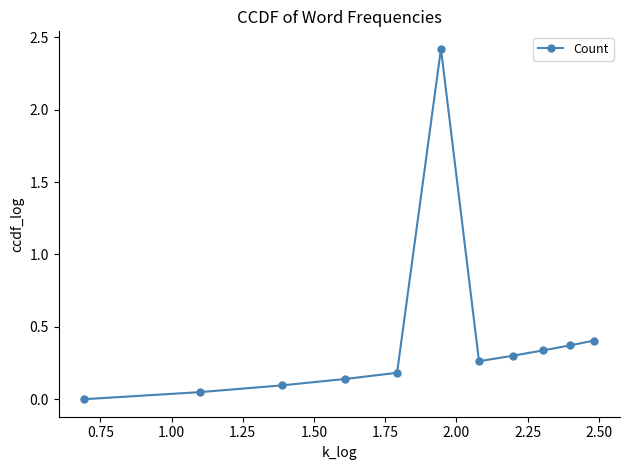

What is the difference between the maximum and second lowest values?

2.4